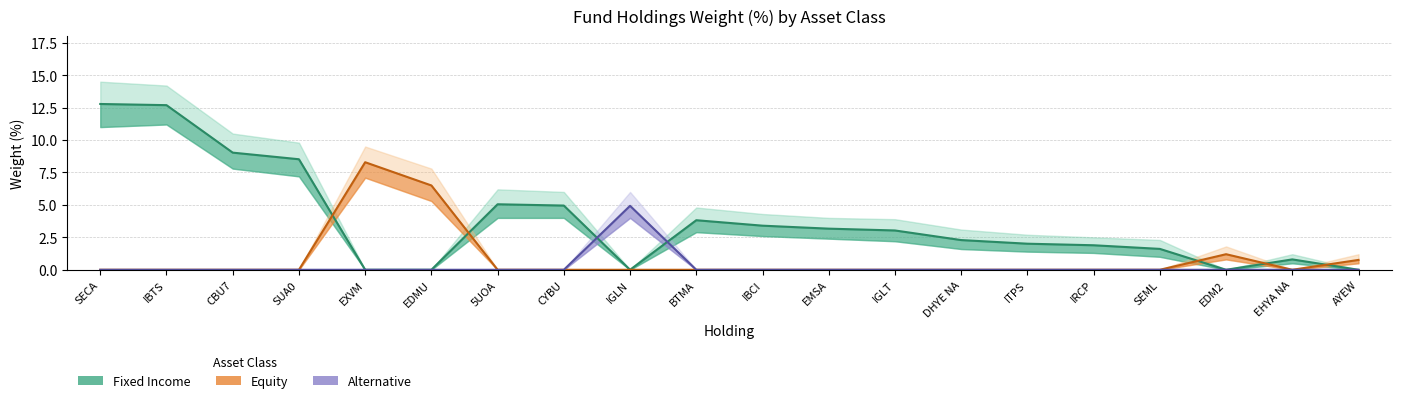

List the series in order of their overall mean, highest first.

Fixed Income, Equity, Alternative